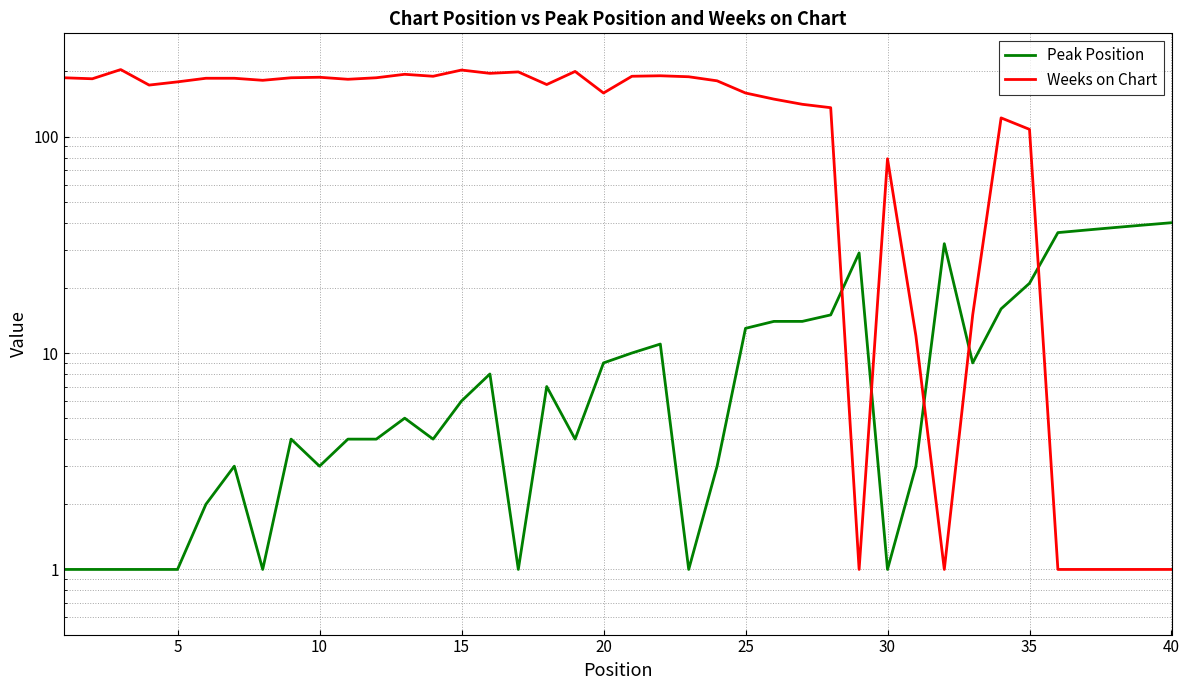

How many values in the Peak Position series are below 6?

20